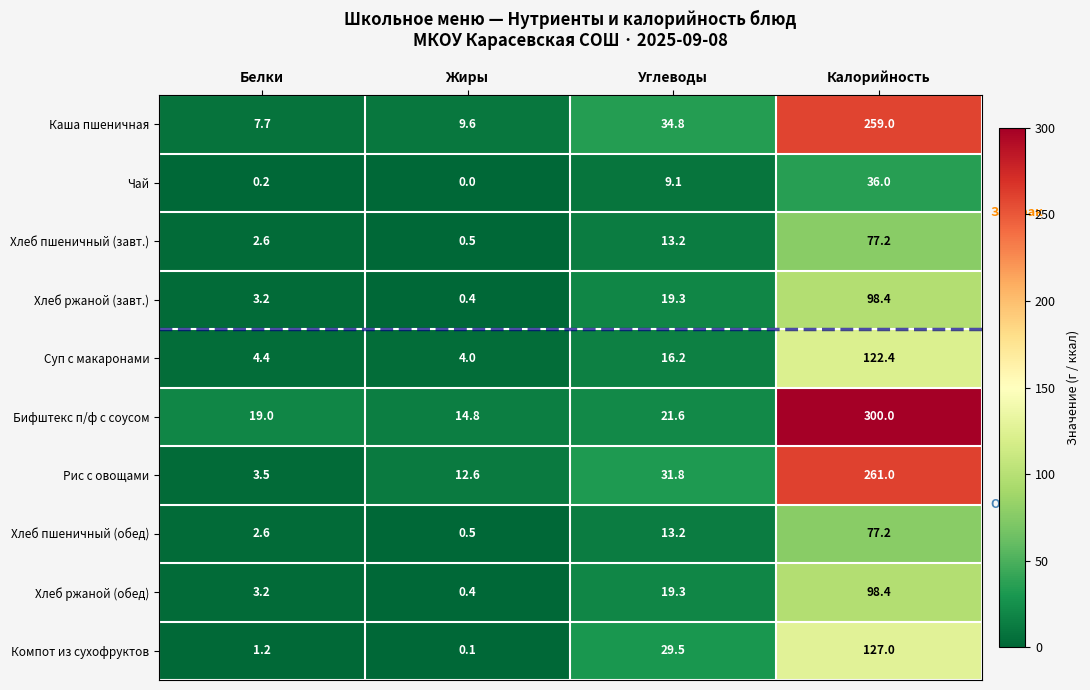

Where is Хлеб ржаной (обед) nearest to the value 49?

Углеводы